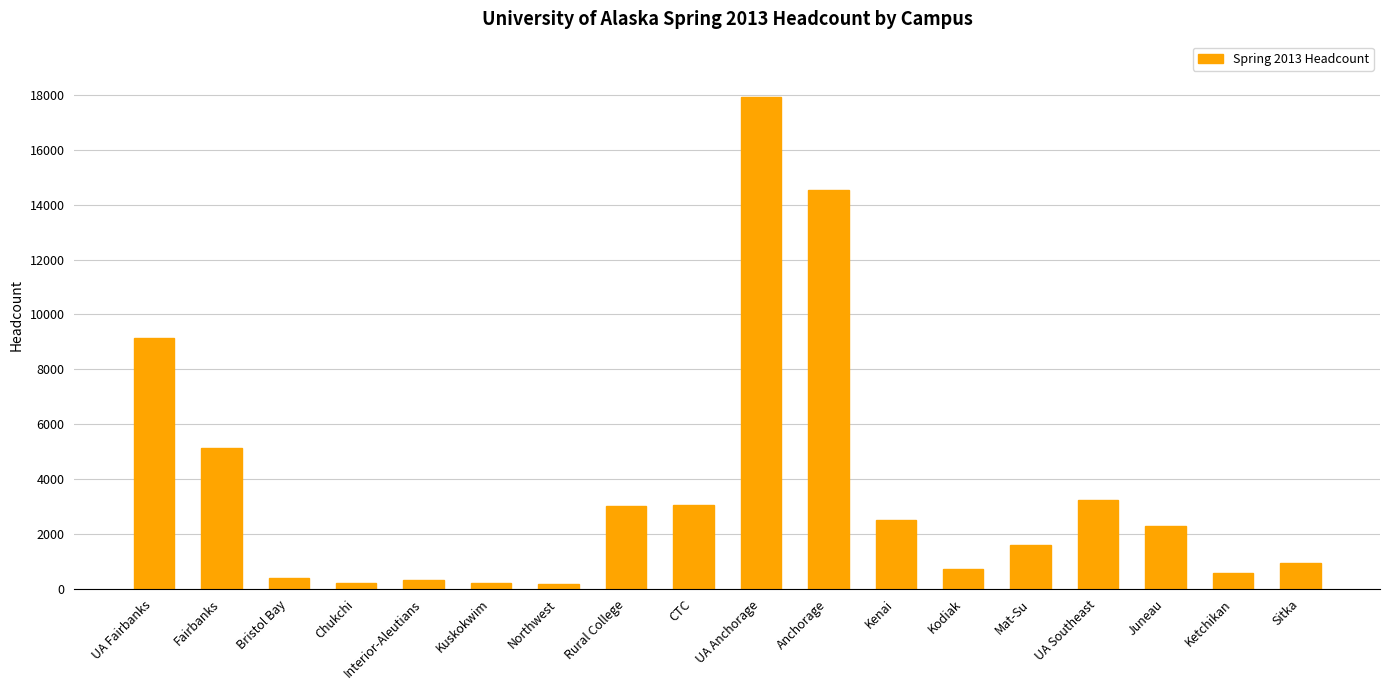

Which has a higher value, UA Fairbanks or Rural College?

UA Fairbanks